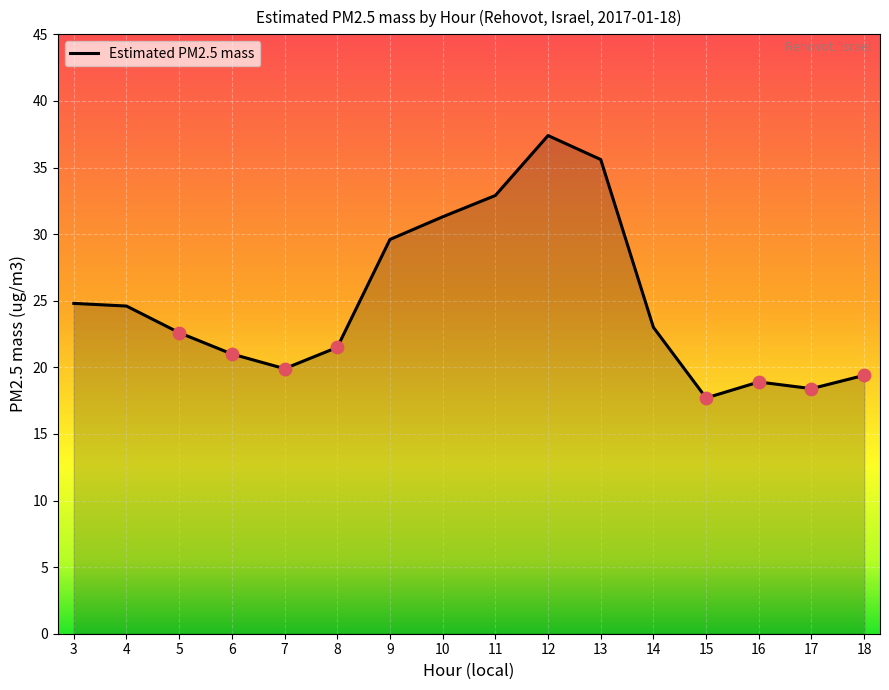

What is the ratio of the value at 16 to the value at 10?

0.6